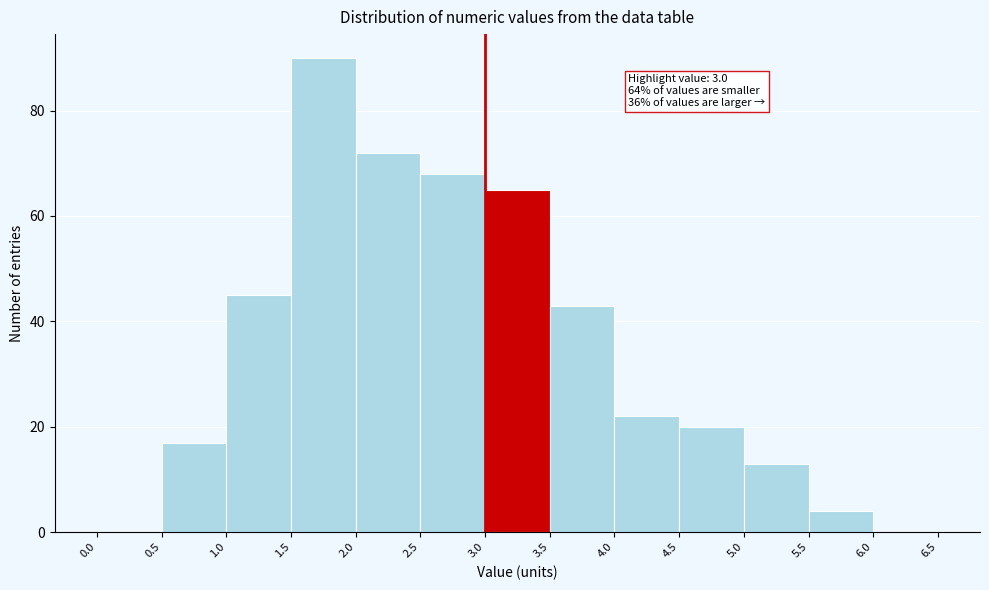

Which range on the x-axis has the tallest bar?

1.5 to 2.0